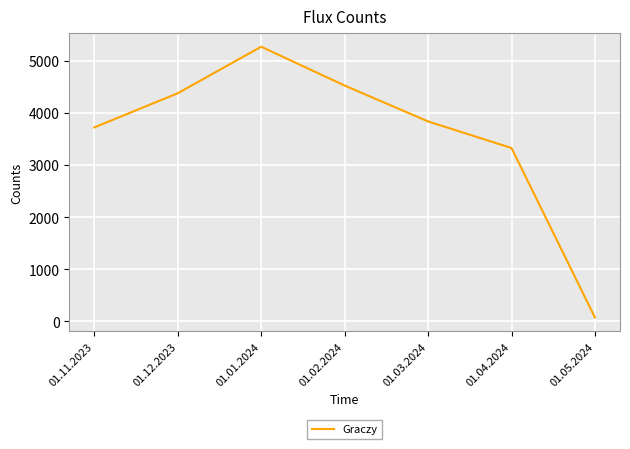

True or false: the data has more than 2 interior local peaks.

False